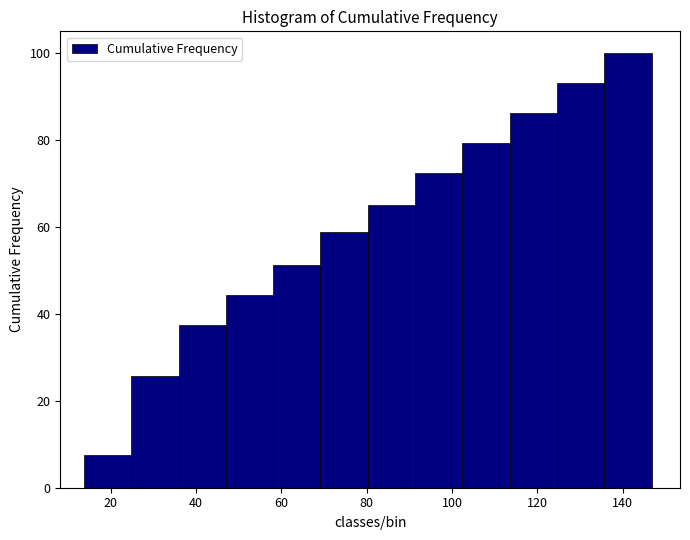

How tall is the bar that spans 24 to 36 on the x-axis? Neither the bar edges nor the heights are printed on the chart, so give them approximately, as read against the axes.

26